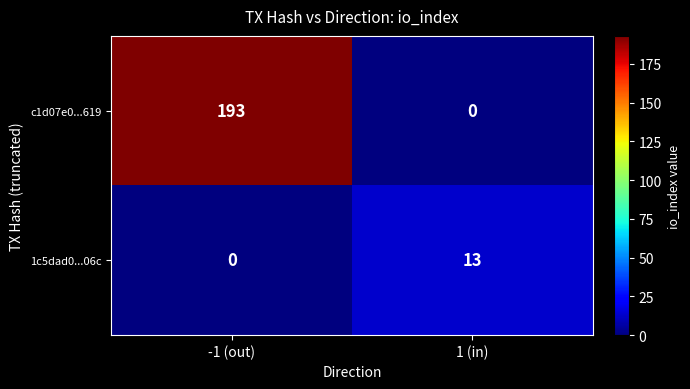

Reading left to right, transcribe all the data shown in this chart.

c1d07e0...619: -1 (out)=193	1 (in)=0
1c5dad0...06c: -1 (out)=0	1 (in)=13